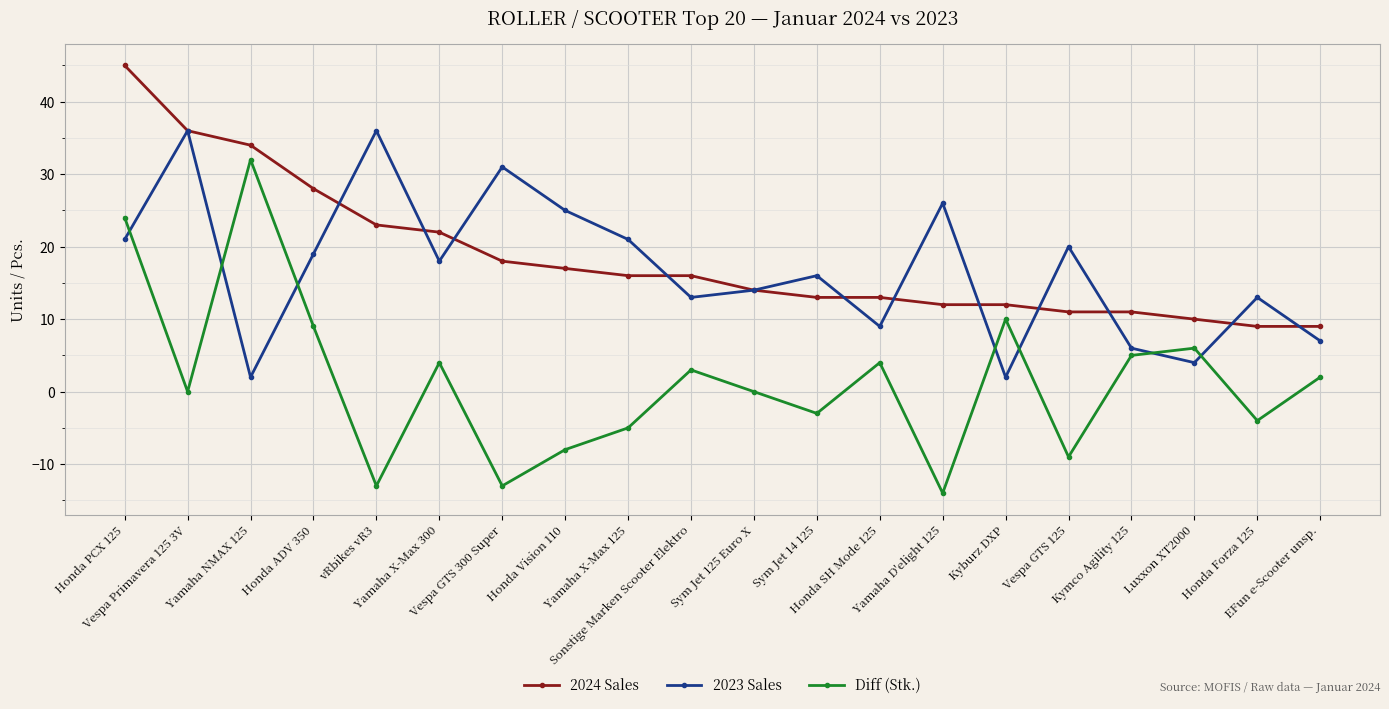

Which series has the largest range (max minus min)?

Diff (Stk.)